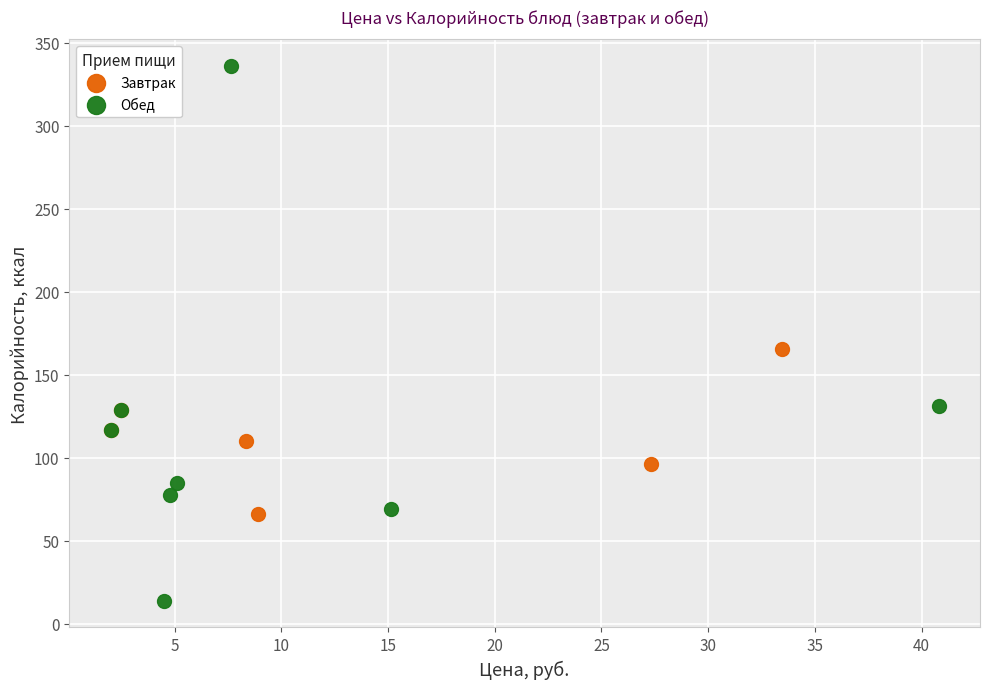

Which series reaches the minimum Y coordinate?

Обед